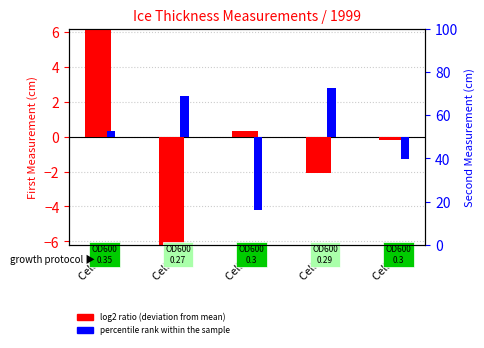

Reading right to left, extract all data points from this chart.

First Thickness Measurement (cm): Cell 5=-0.2	Cell 4=-2.1	Cell 3=0.3	Cell 2=-7.5	Cell 1=9.3
Second Thickness Measurement (cm): Cell 5=-1.3	Cell 4=2.8	Cell 3=-4.2	Cell 2=2.3	Cell 1=0.3